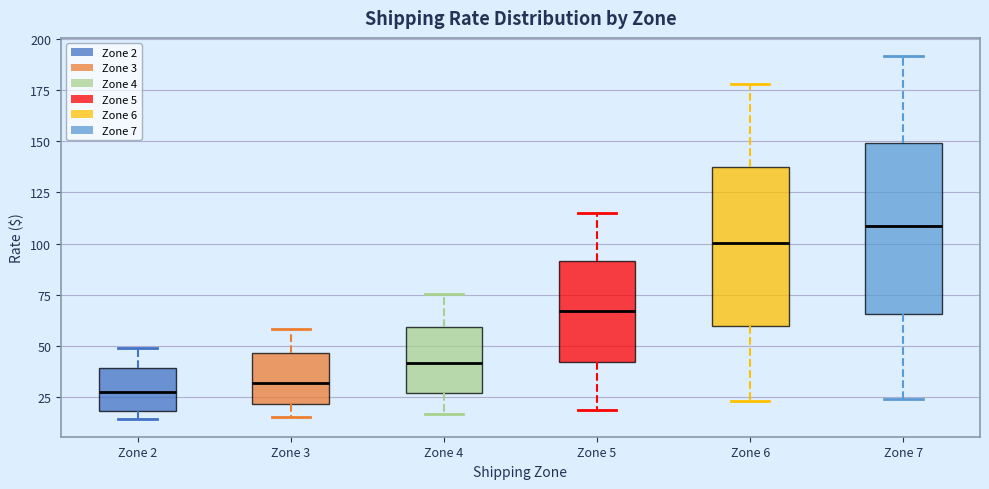

Comparing the boxes themselves (not the whiskers), which one is the tallest?

Zone 7